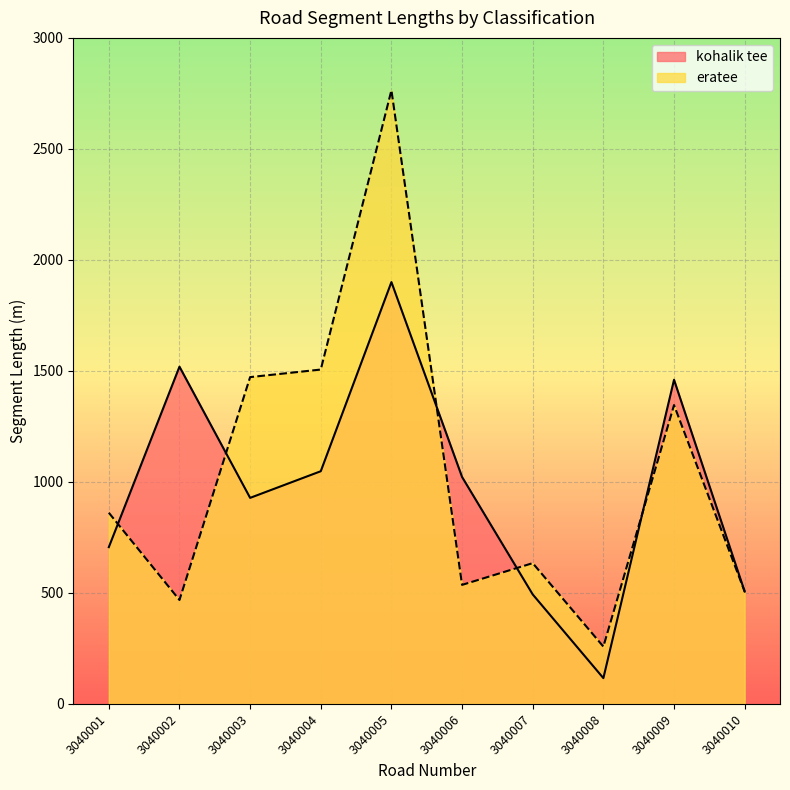

Reading left to right, transcribe all the data shown in this chart.

kohalik tee: 706	1519	928	1048	1900	1022	493	116	1460	506
eratee: 861	468	1472	1506	2764	536	634	258	1346	506